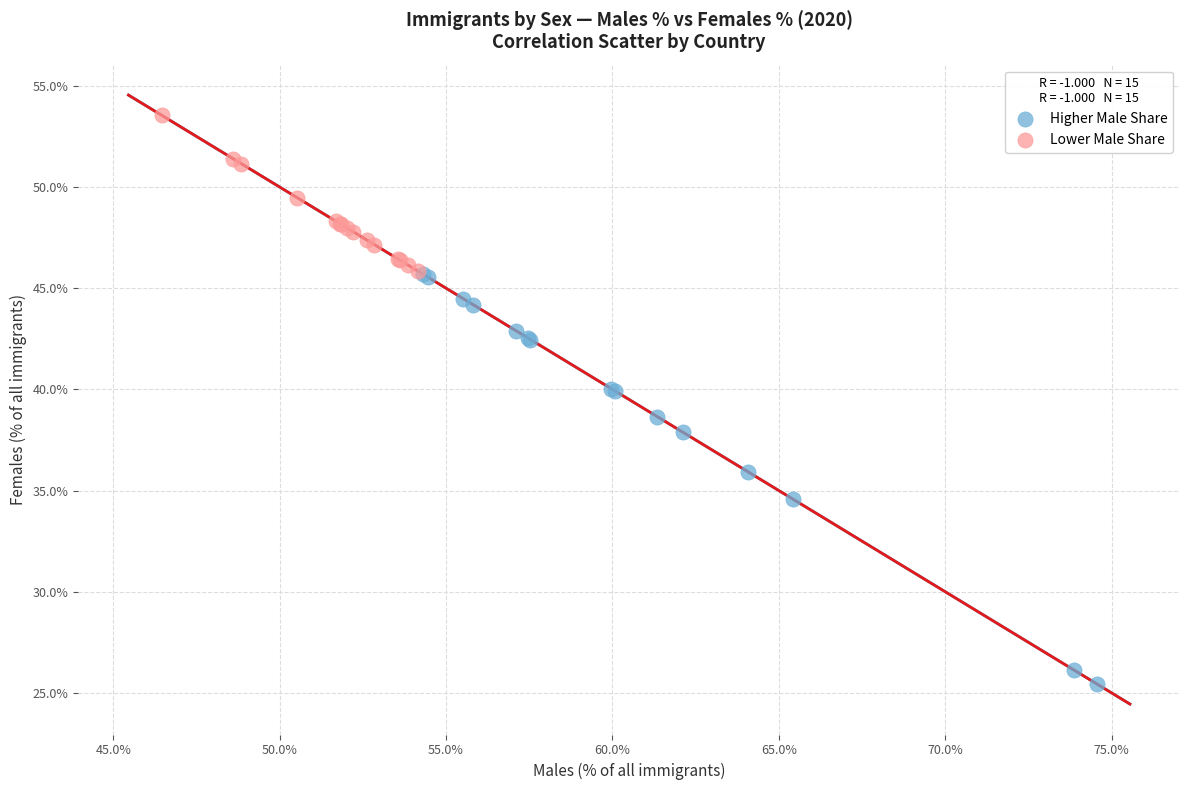

Which series reaches the minimum Y coordinate?

Higher Male Share